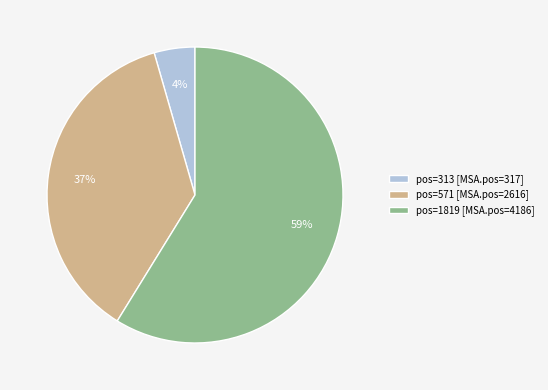

Approximately how many times larger is the value at pos=1819 [MSA.pos=4186] compared to pos=571 [MSA.pos=2616]?

1.6